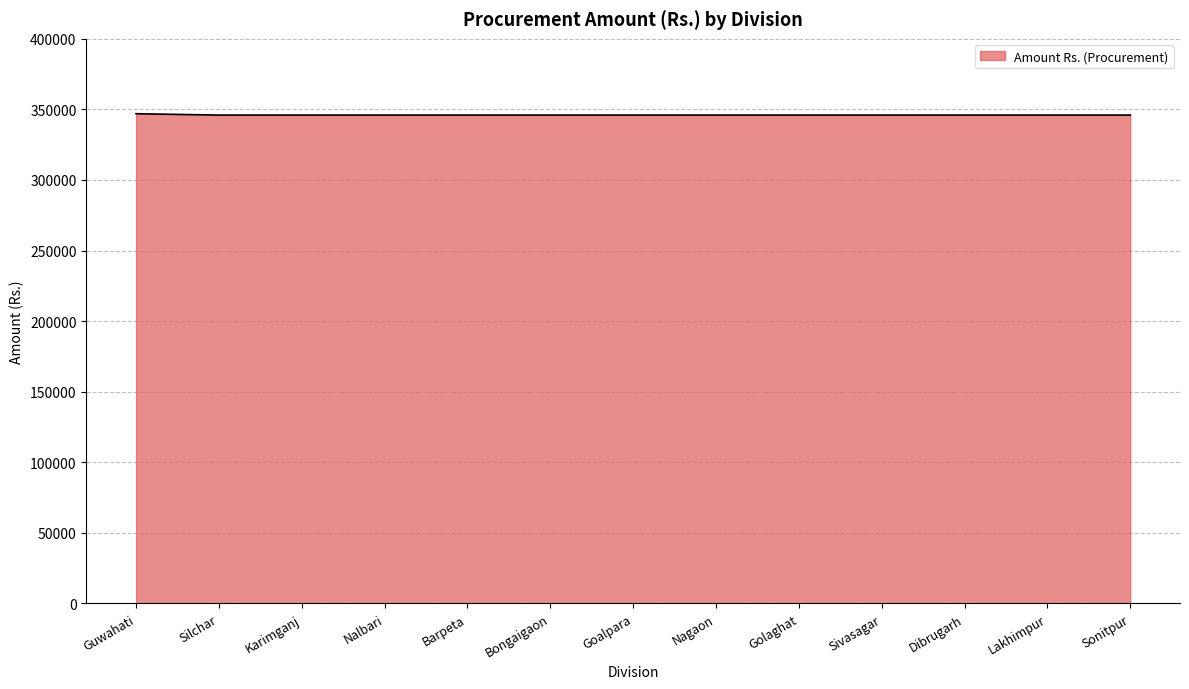

What is the greatest value displayed?

346960